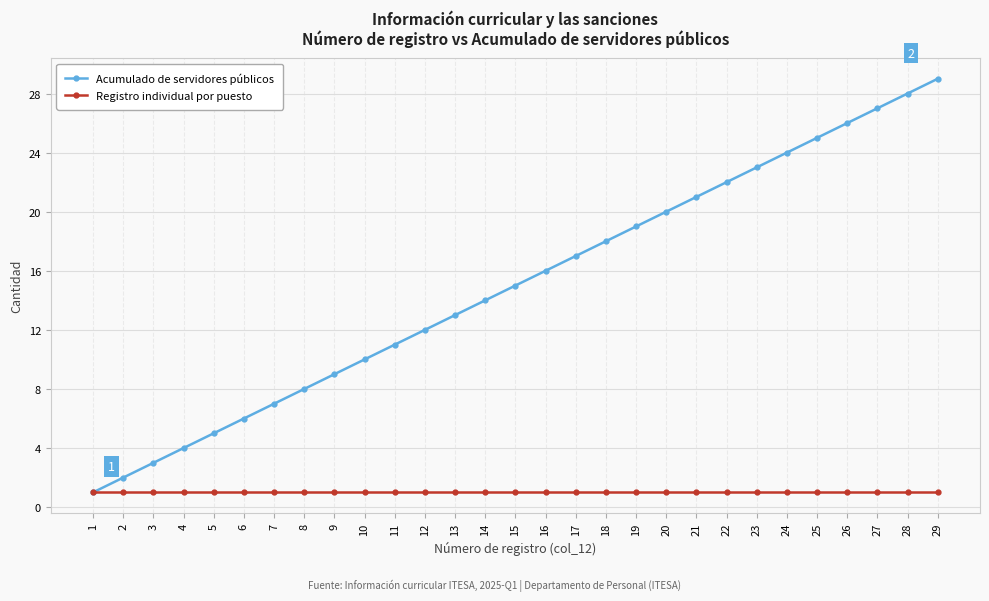

What is the average value of the Acumulado de servidores públicos series?

15